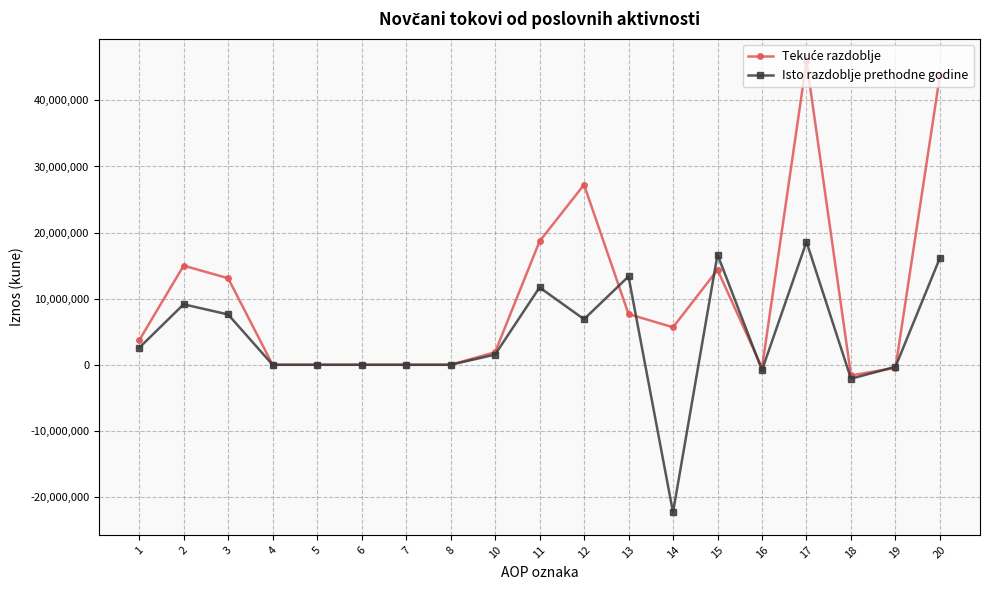

How many categories are shown in the chart?

19